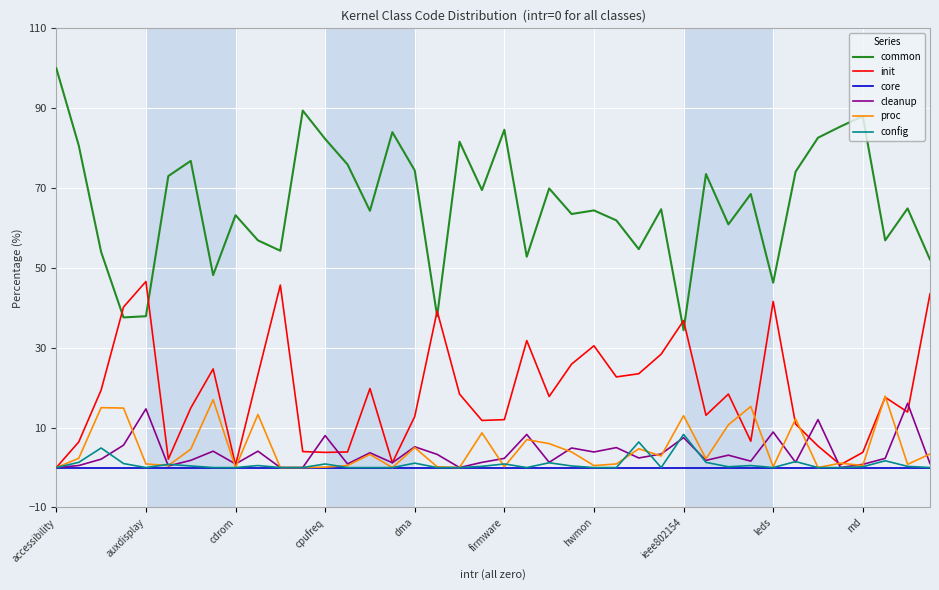

Which series has the largest total across all categories?

common